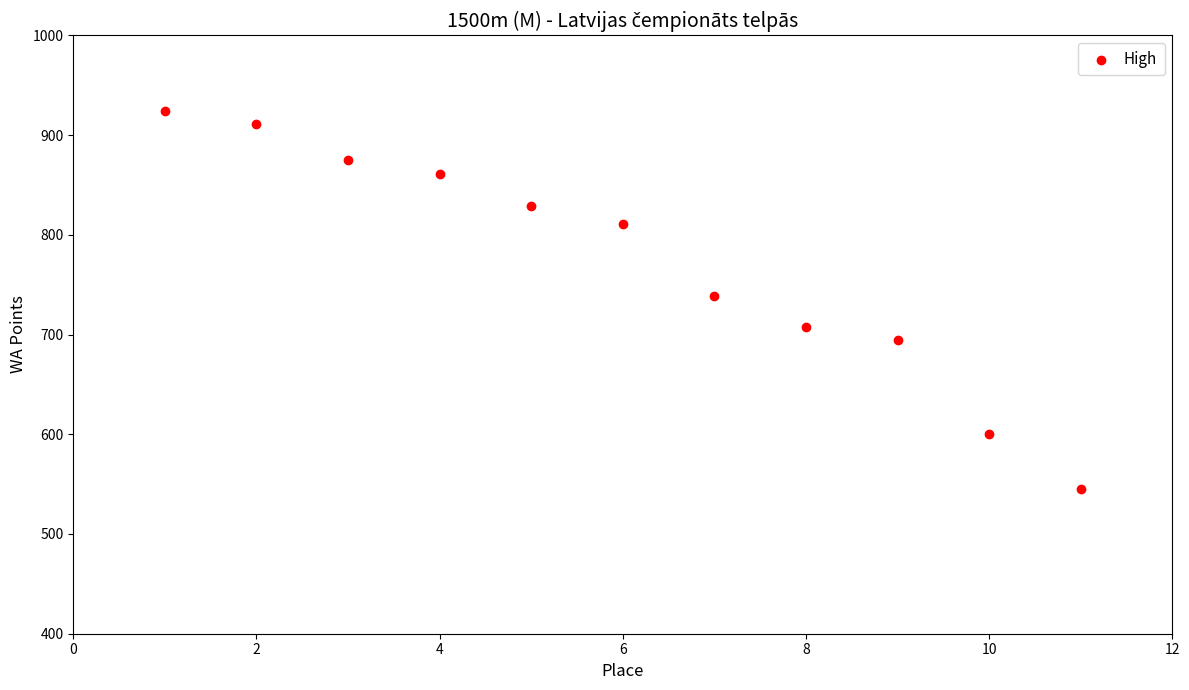

What is the average X value?

6